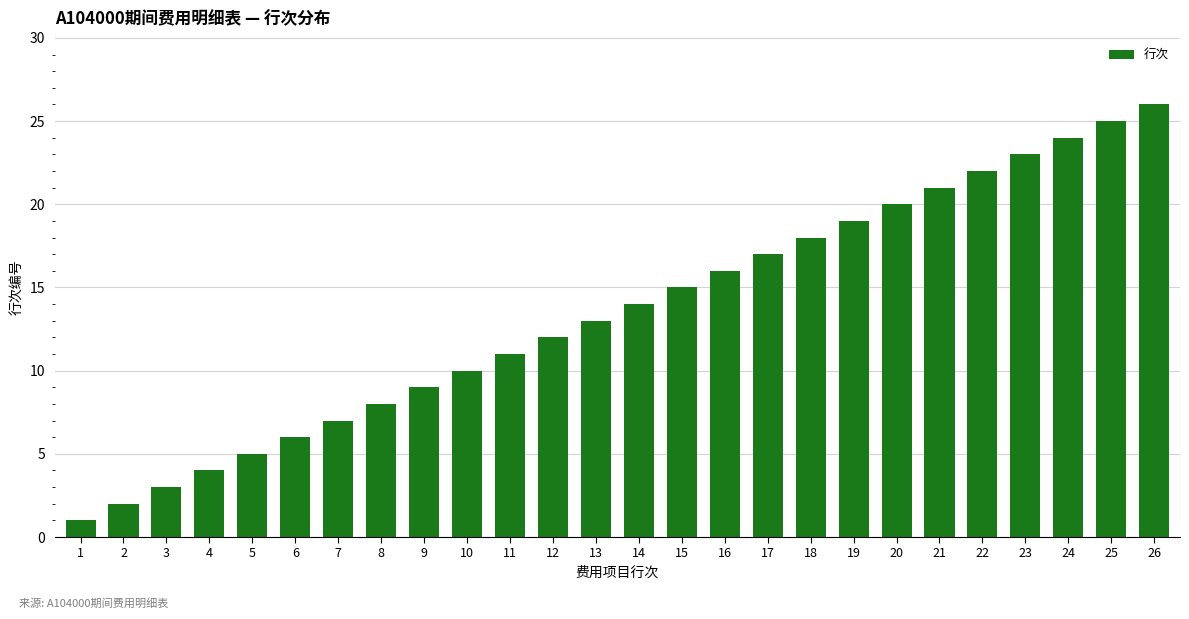

What is the change in value from 13 to 20?

+7